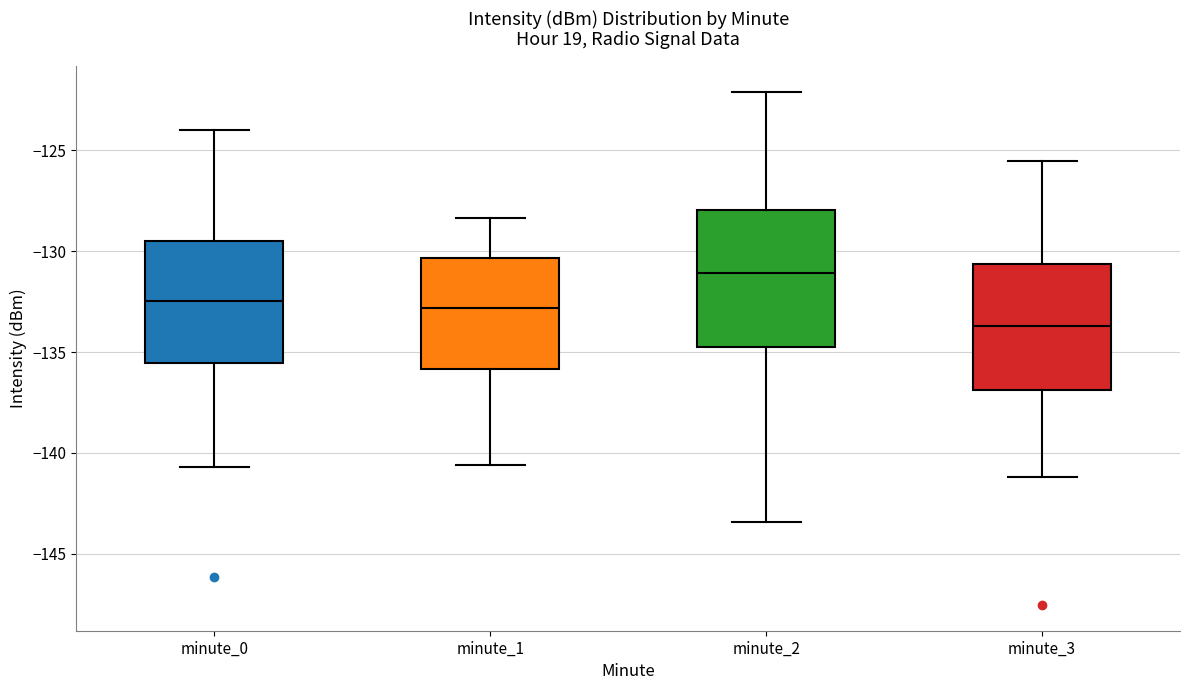

Reading left to right, transcribe this box plot: for each box, give where its median line is, the range the box spans, and where its two whiskers end, as read against the y-axis. The values are not printed on the chart, so give them approximately, as read against the axis.

minute_0: median -132.5, box -135.5 to -129.5, whiskers -140.5 to -124.0
minute_1: median -133.0, box -136.0 to -130.5, whiskers -140.5 to -128.5
minute_2: median -131.0, box -135.0 to -128.0, whiskers -143.5 to -122.0
minute_3: median -133.5, box -137.0 to -130.5, whiskers -141.0 to -125.5